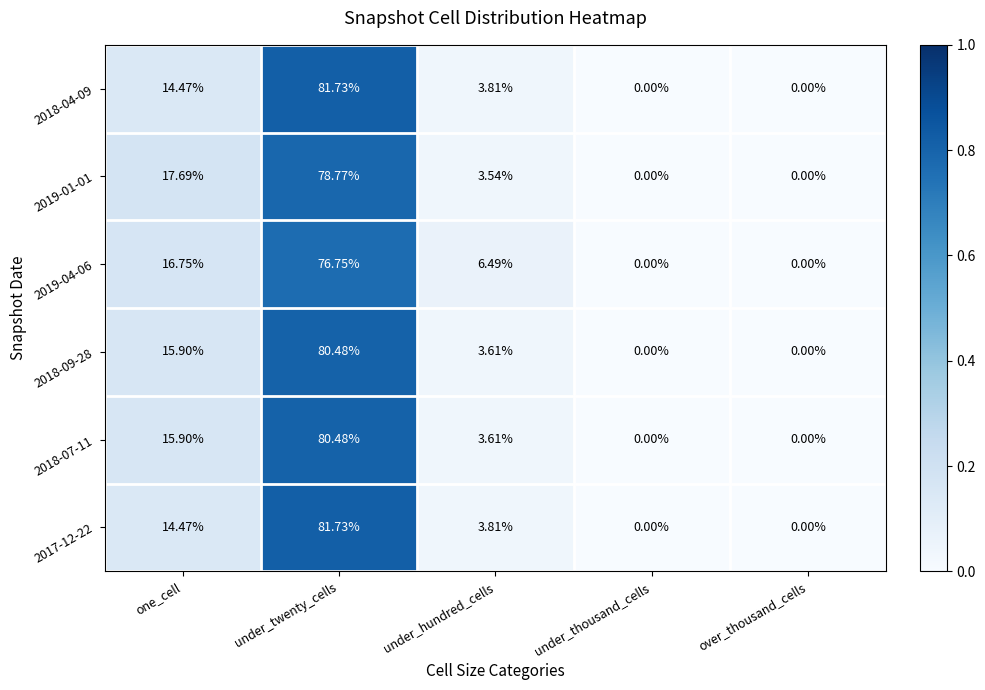

Where does the 2017-12-22 series first go above 3?

one_cell